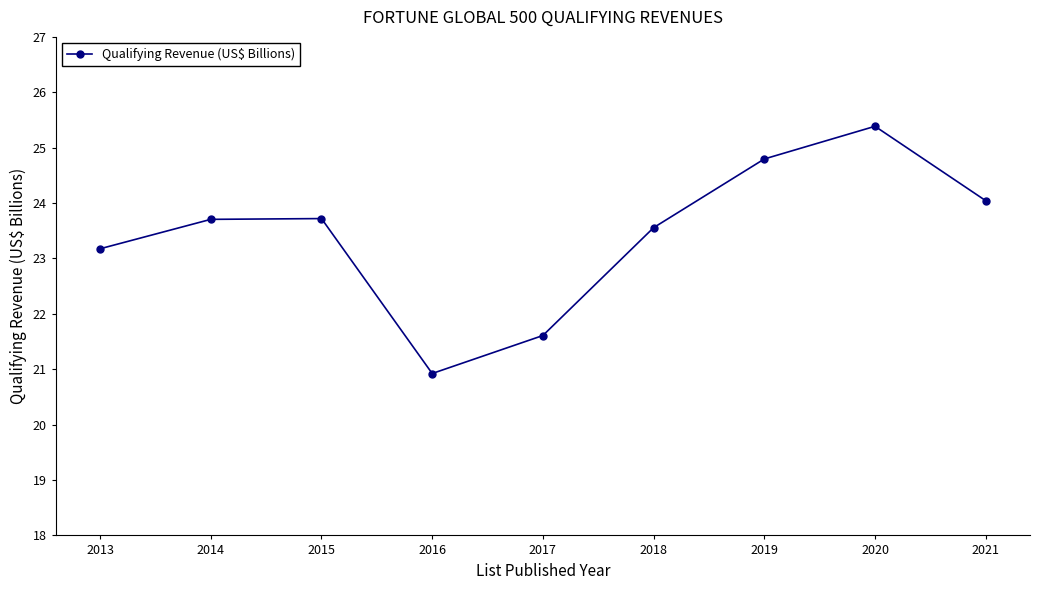

At which label is the value closest to 23?

2013